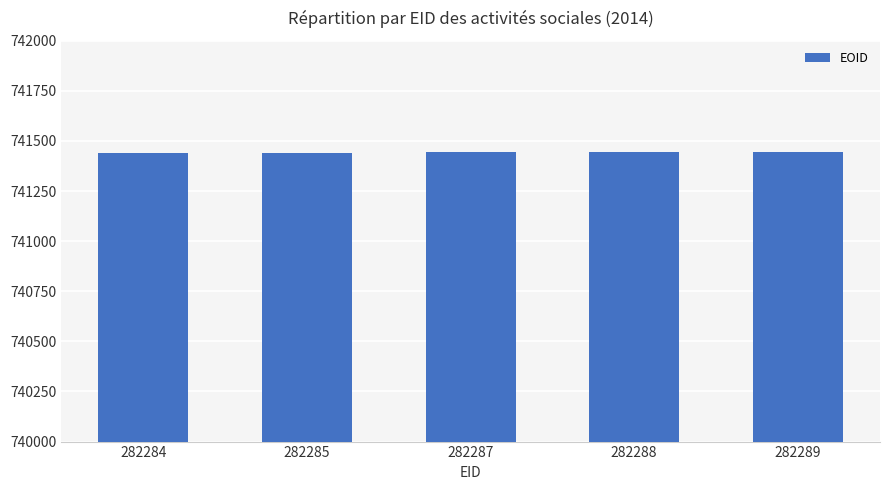

What is the greatest value displayed?

741445